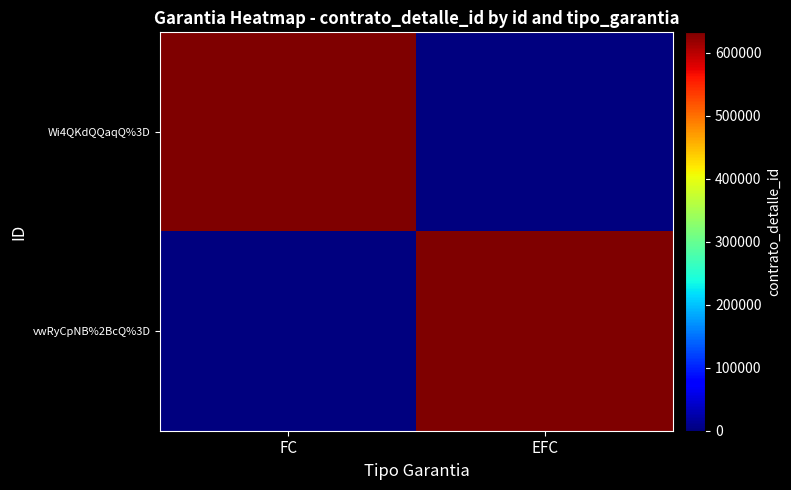

Reading left to right, list all the values displayed in this chart.

Wi4QKdQQaqQ%3D: FC=632126	EFC=0
vwRyCpNB%2BcQ%3D: FC=0	EFC=632126